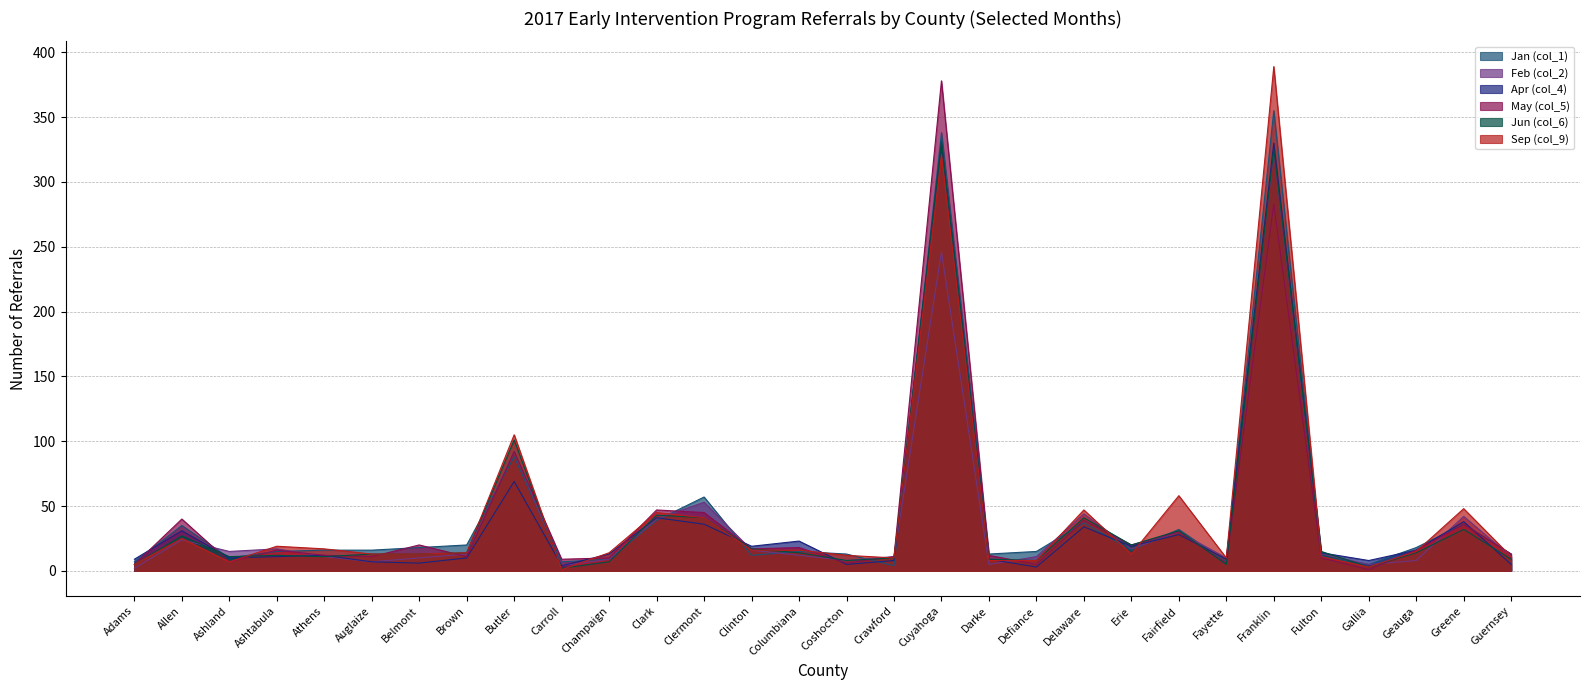

At which category does Jun (col_6) reach its first local peak?

Allen